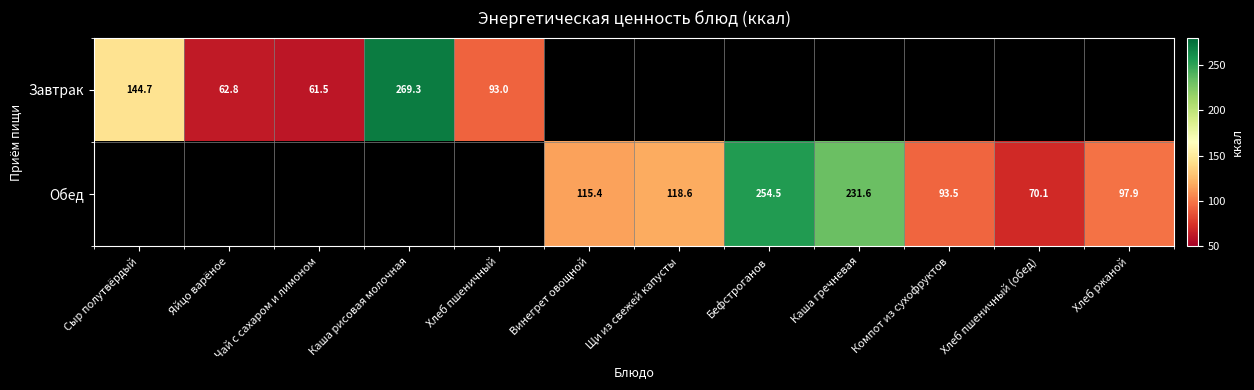

Is it true that Завтрак equals 43.5 at Яйцо варёное?

False